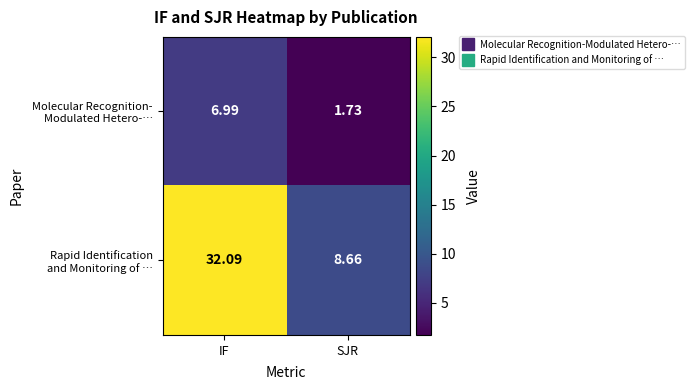

At which category is the sum across all series the highest?

IF